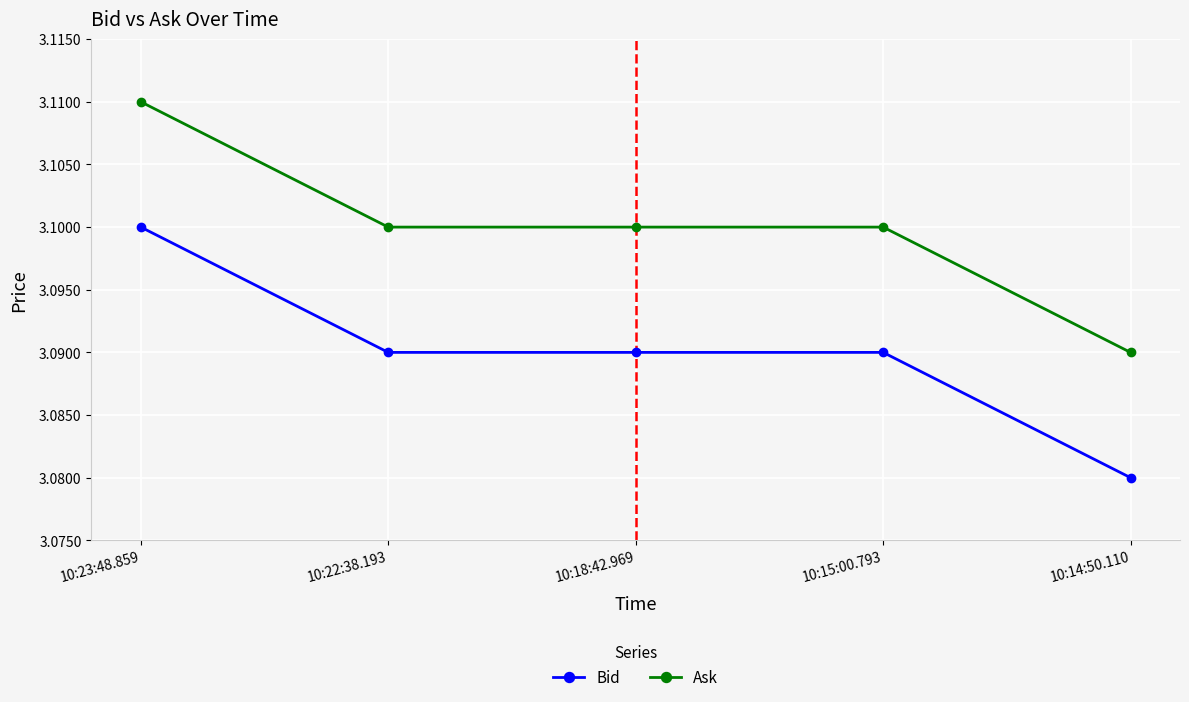

What position from the right is 10:23:48.859?

5